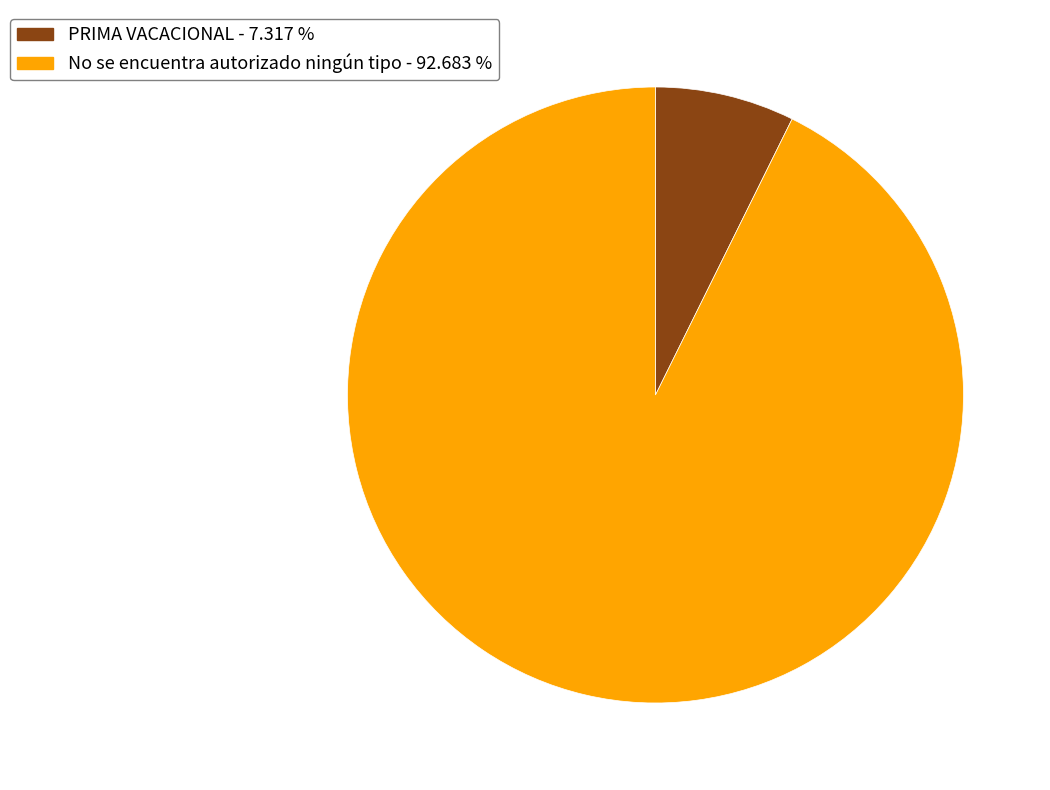

Which has a higher value, PRIMA VACACIONAL or No se encuentra autorizado ningún tipo?

No se encuentra autorizado ningún tipo